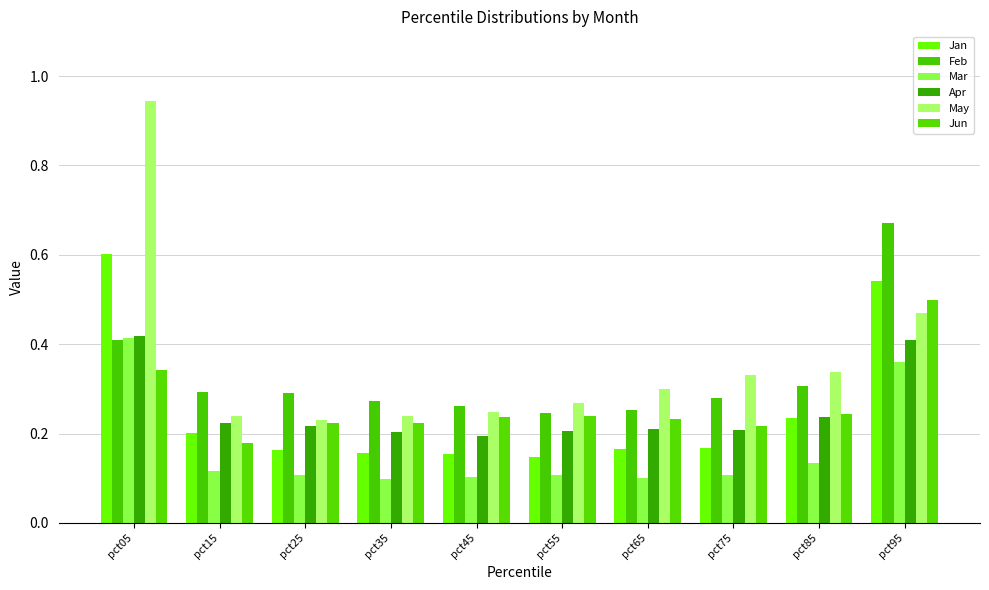

Count the number of categories in the chart.

10